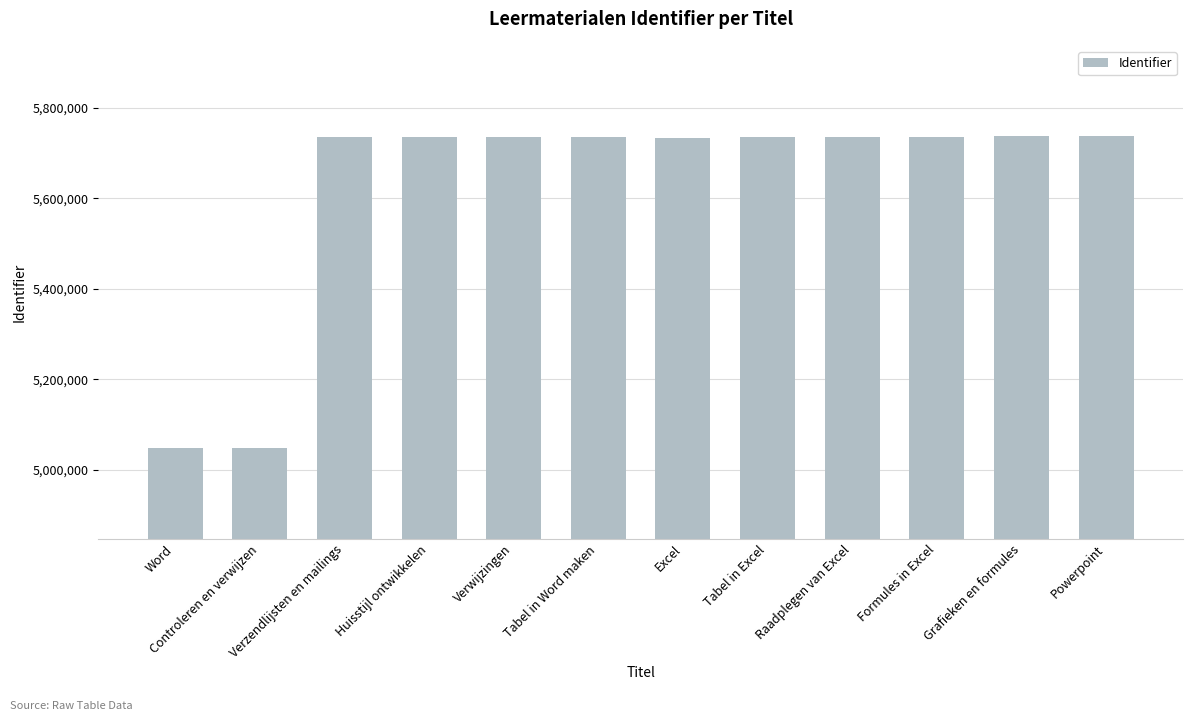

What is the minimum value shown in the chart?

5047592